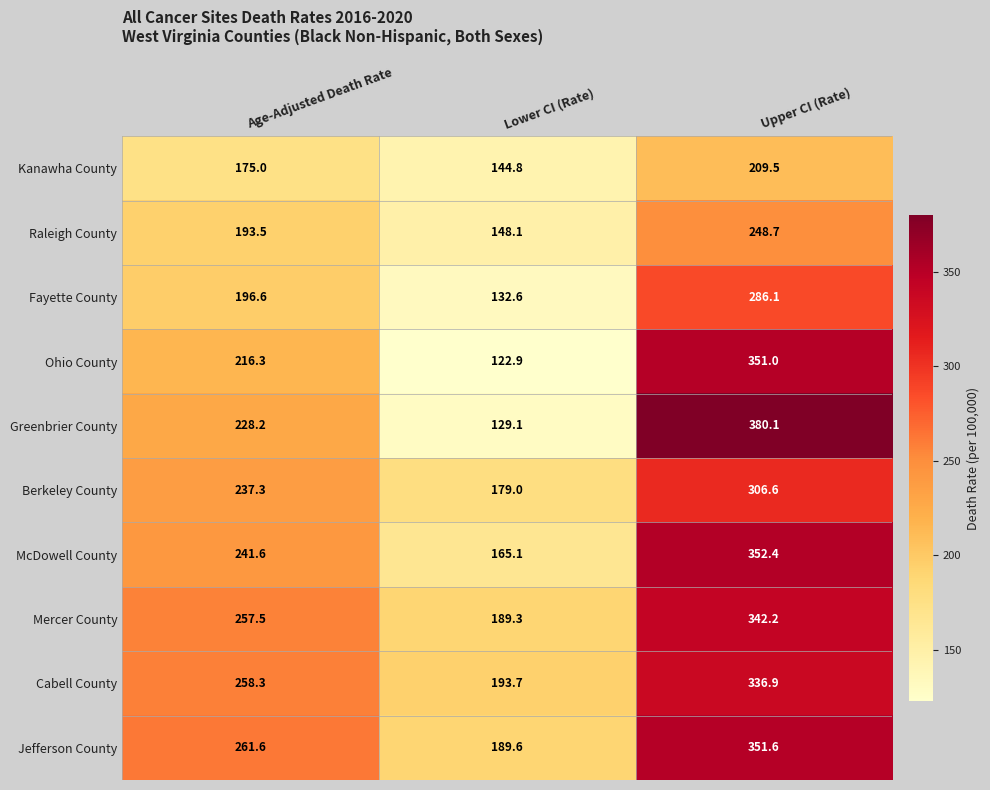

What is the average value of the Kanawha County series?

176.4